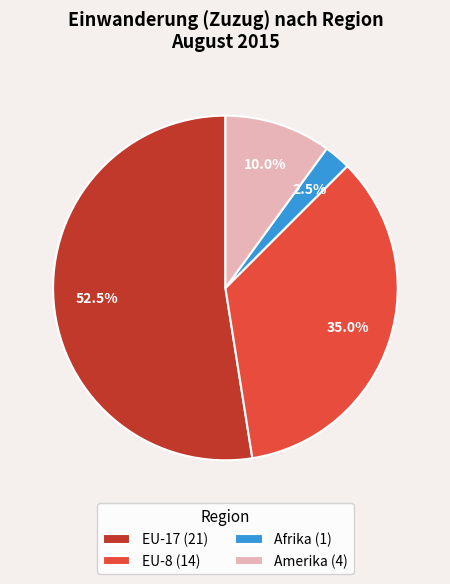

Rank the categories by value from lowest to highest.

Afrika (1), Amerika (4), EU-8 (14), EU-17 (21)